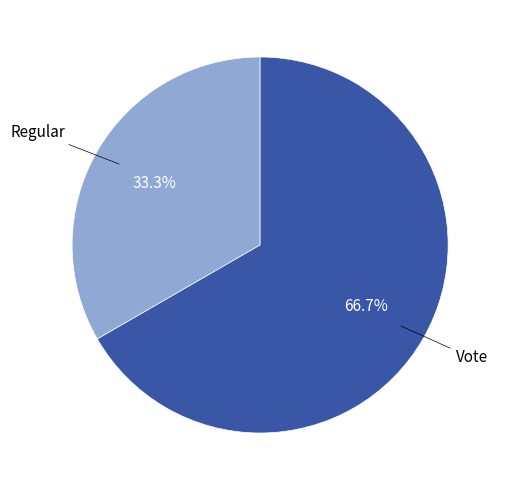

Is there a majority slice in this chart?

Yes